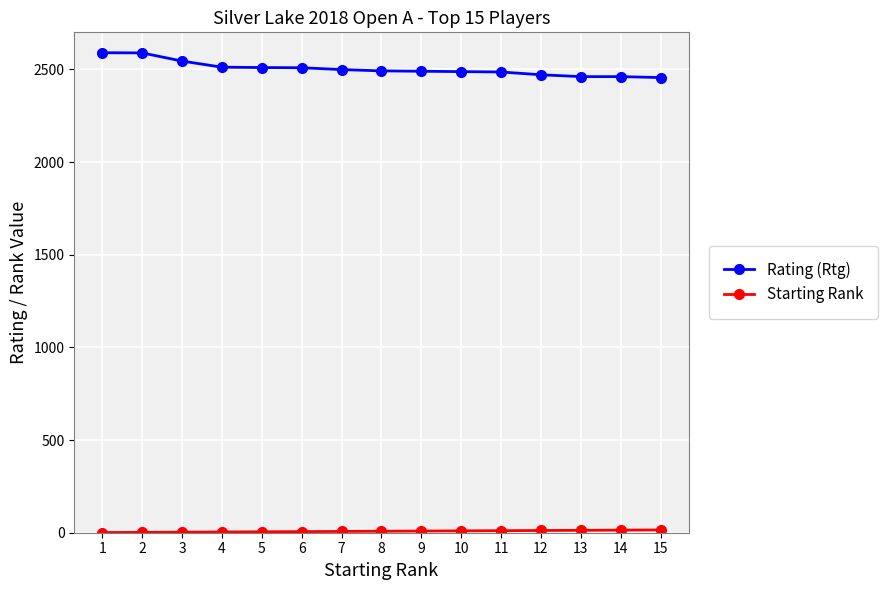

The value of Rating (Rtg) at 9 is 2490. True or false?

True